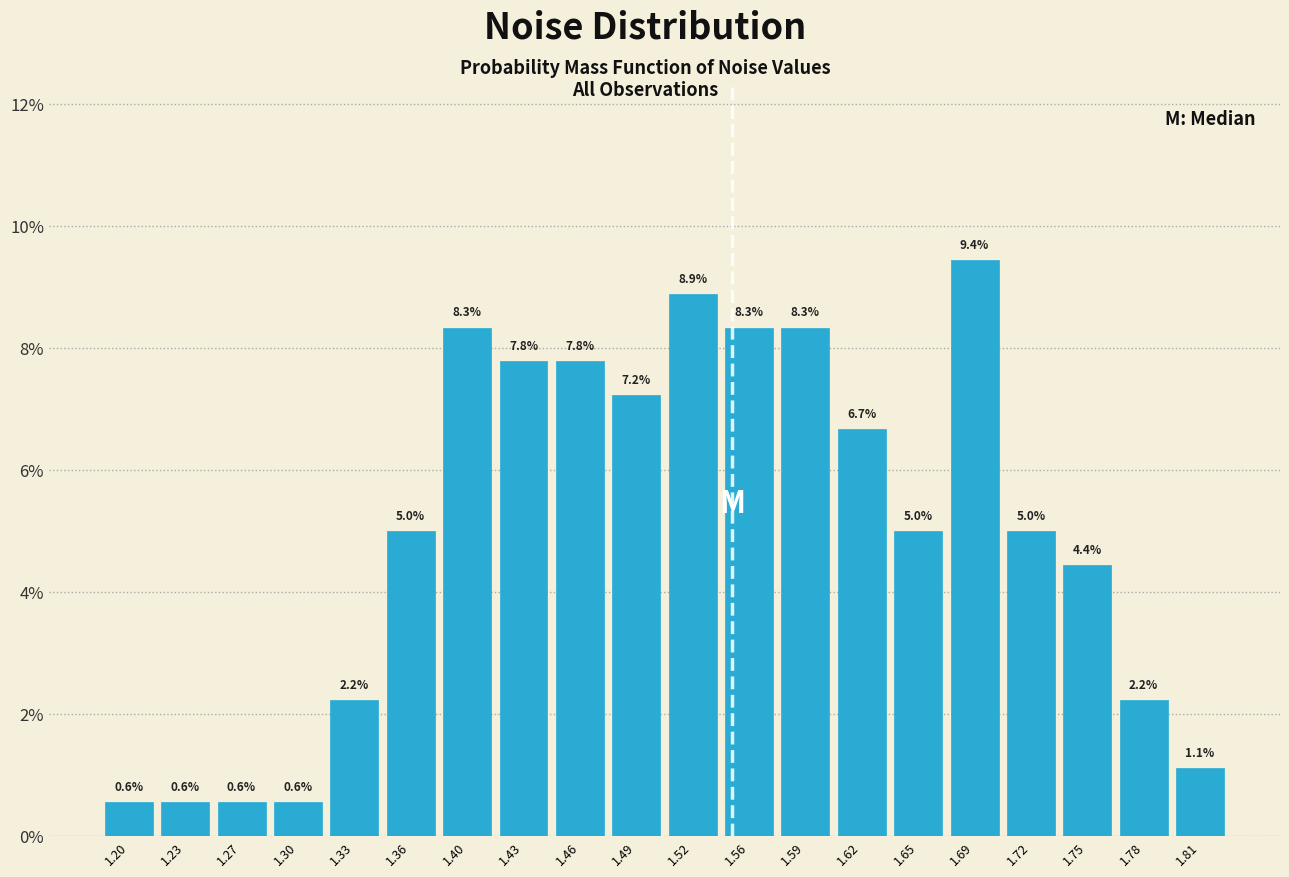

What is the height of the bar covering 1.605 to 1.635 on the x-axis? The bar edges are not printed on the chart, so give them approximately, as read against the axis.

6.7